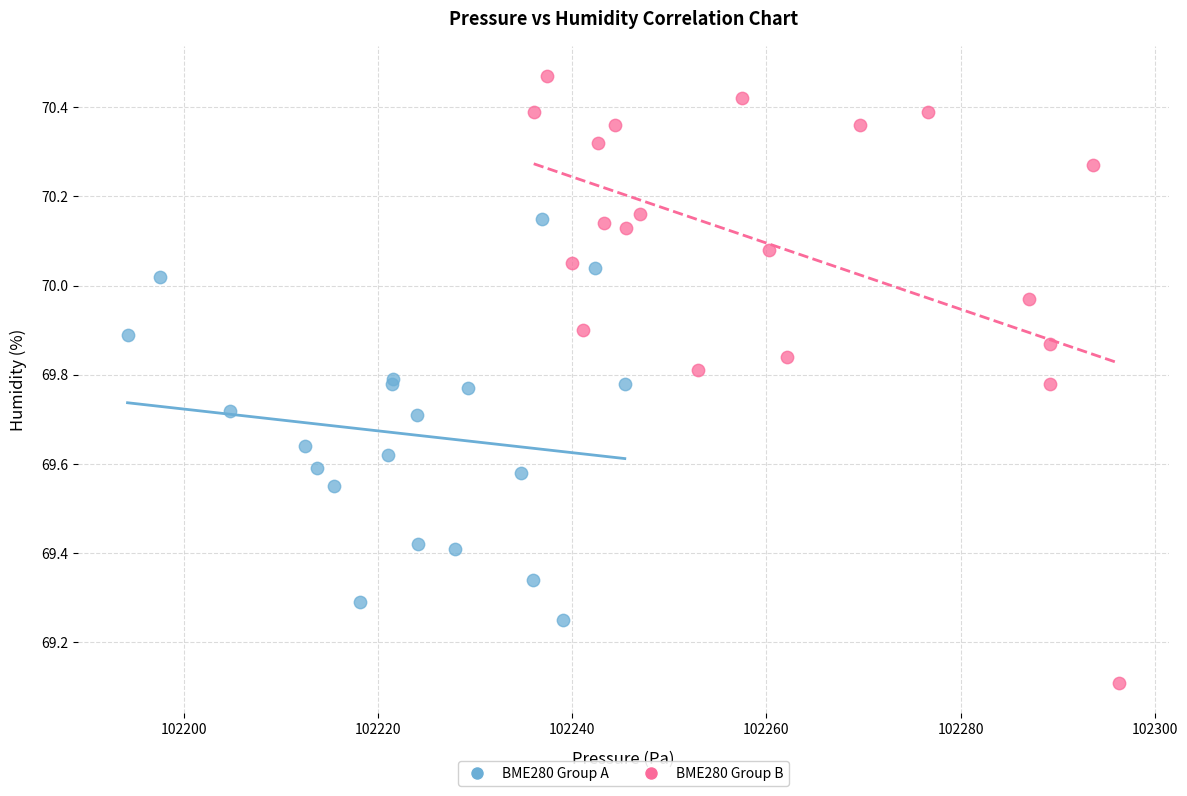

Which series reaches the minimum Y coordinate?

BME280 Group B